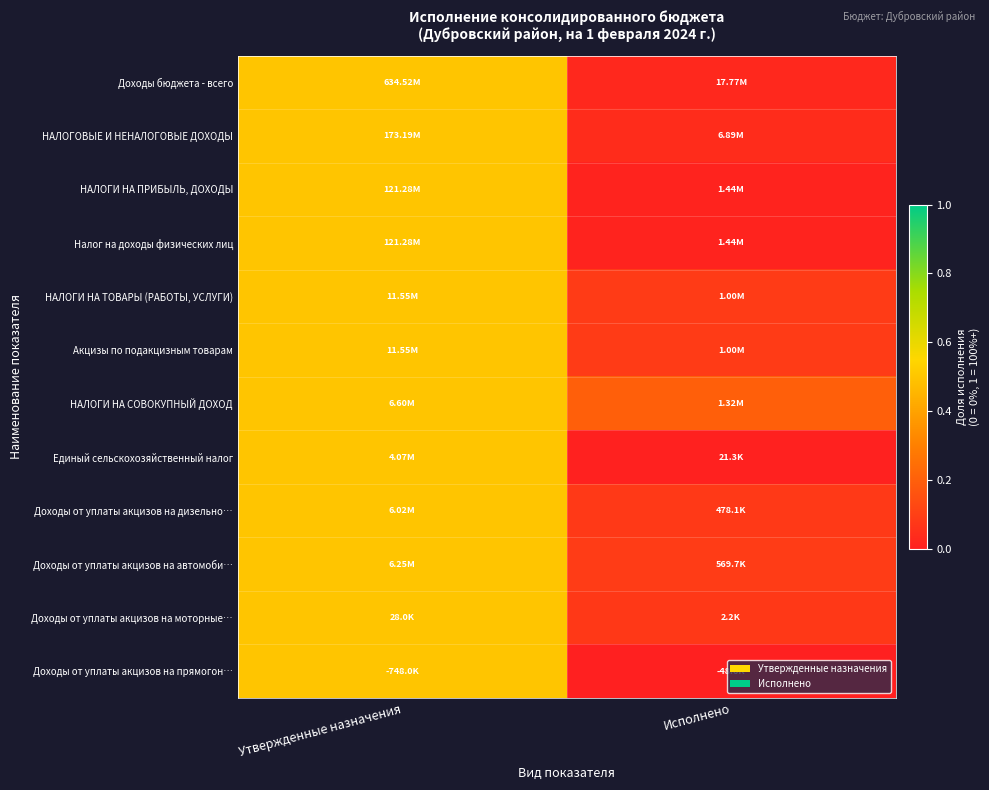

Which has a higher value, Исполнено or Утвержденные назначения?

Утвержденные назначения